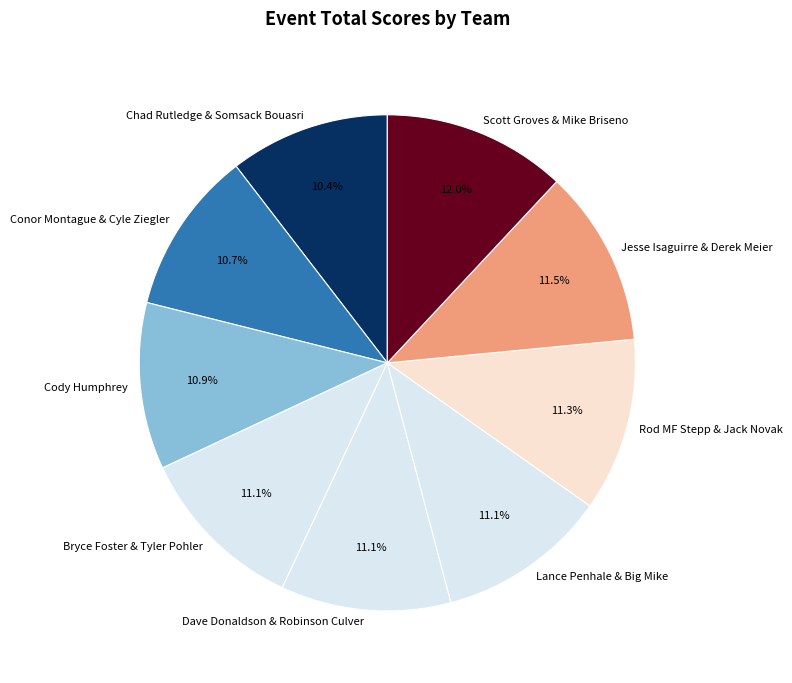

The Cody Humphrey slice represents 11% of the pie. True or false?

True